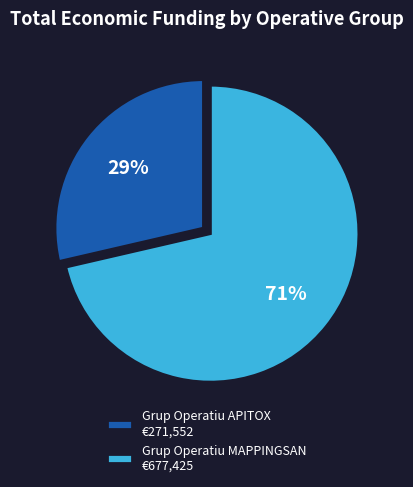

Approximately how many times larger is the value at Grup Operatiu APITOX compared to Grup Operatiu MAPPINGSAN?

0.4